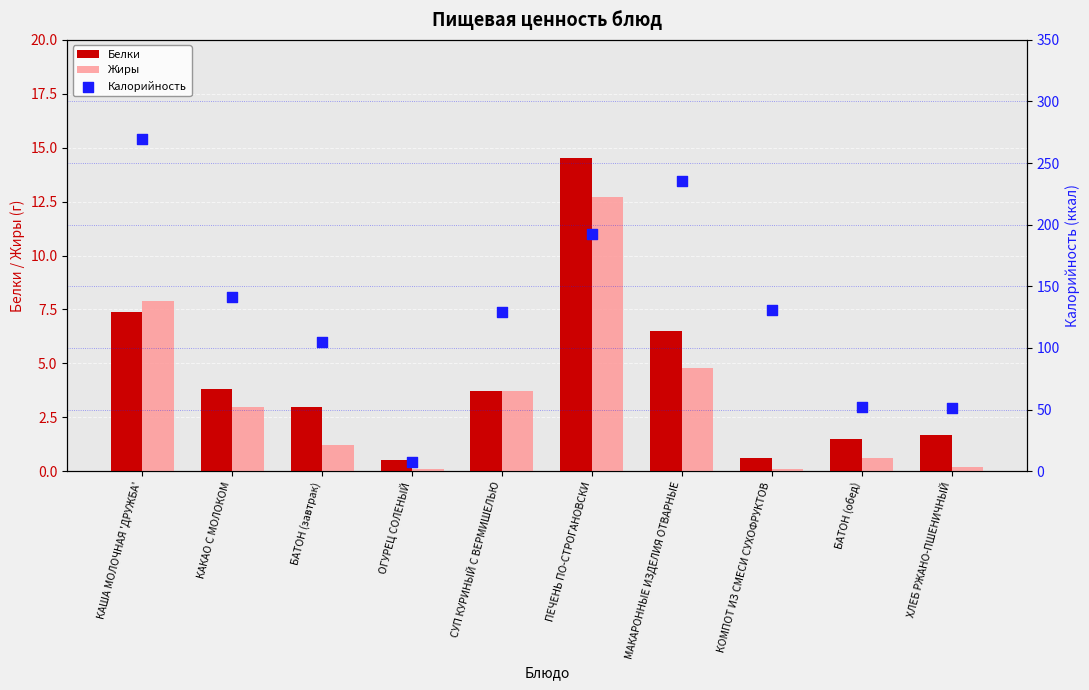

At how many categories does at least one series exceed 86?

7